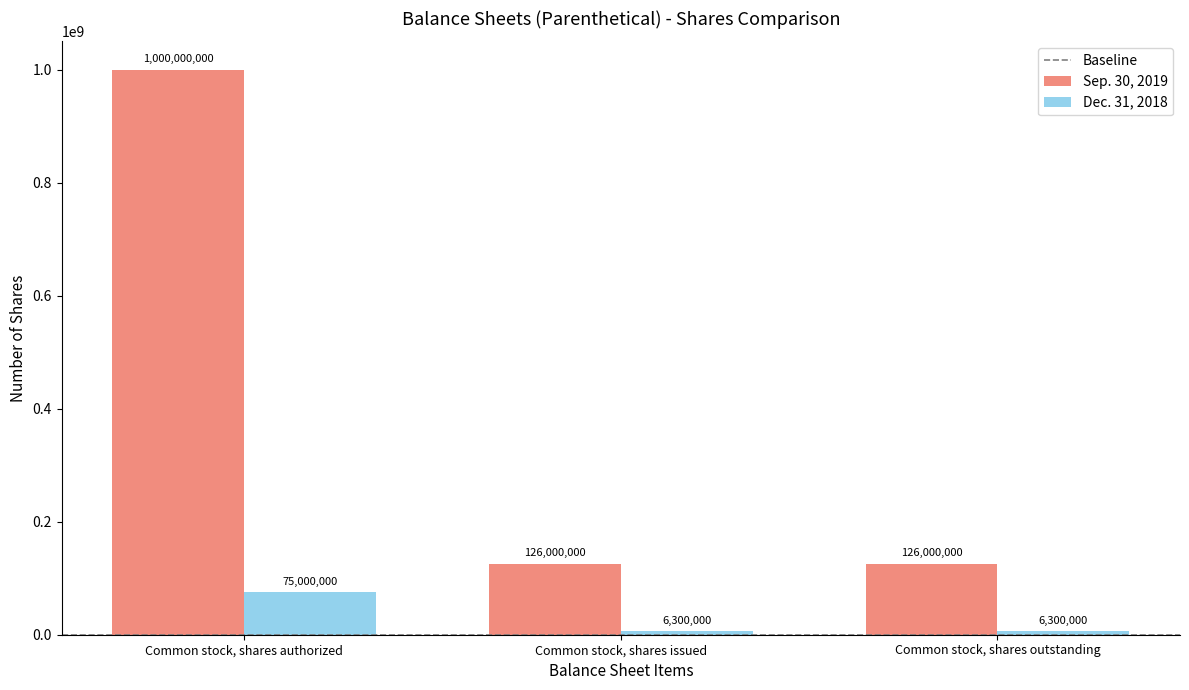

What is the difference between the highest and lowest values at Common stock, shares issued?

119700000